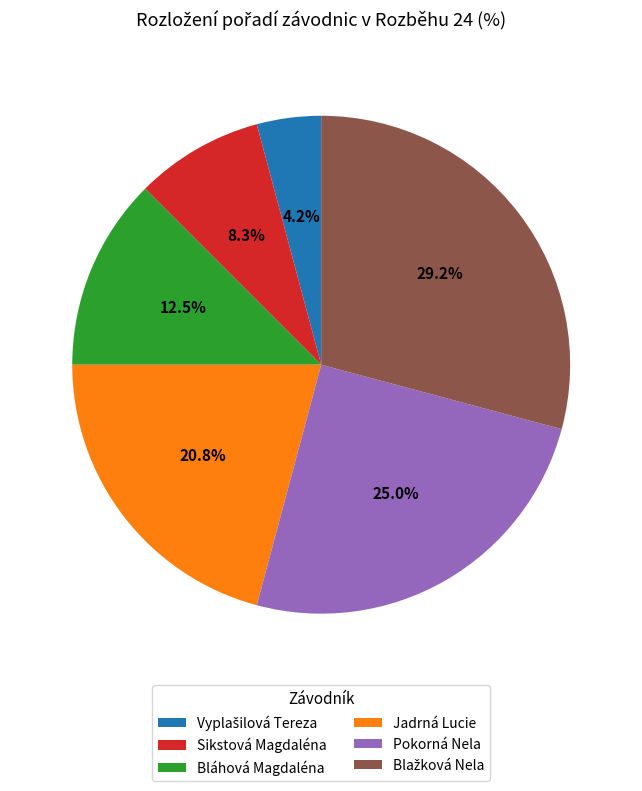

To the nearest percent, what is the average slice percentage?

17%